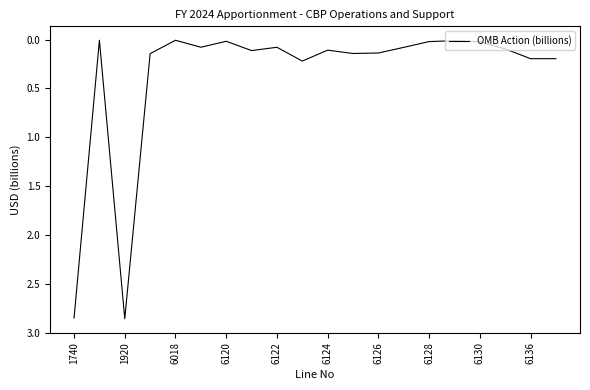

Is it true that the value at 1740 is 4.1?

False